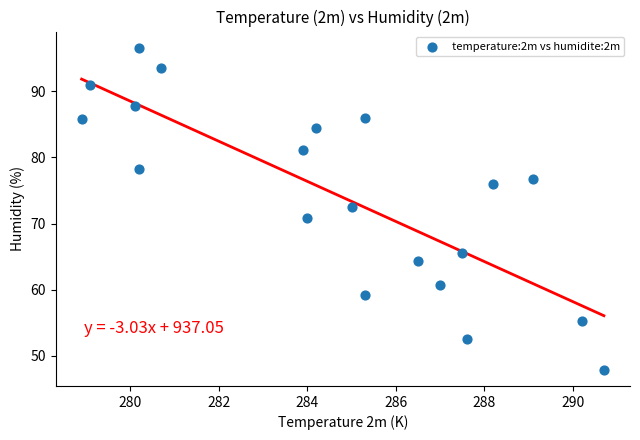

What is the range of Y values (max minus min)?

48.7